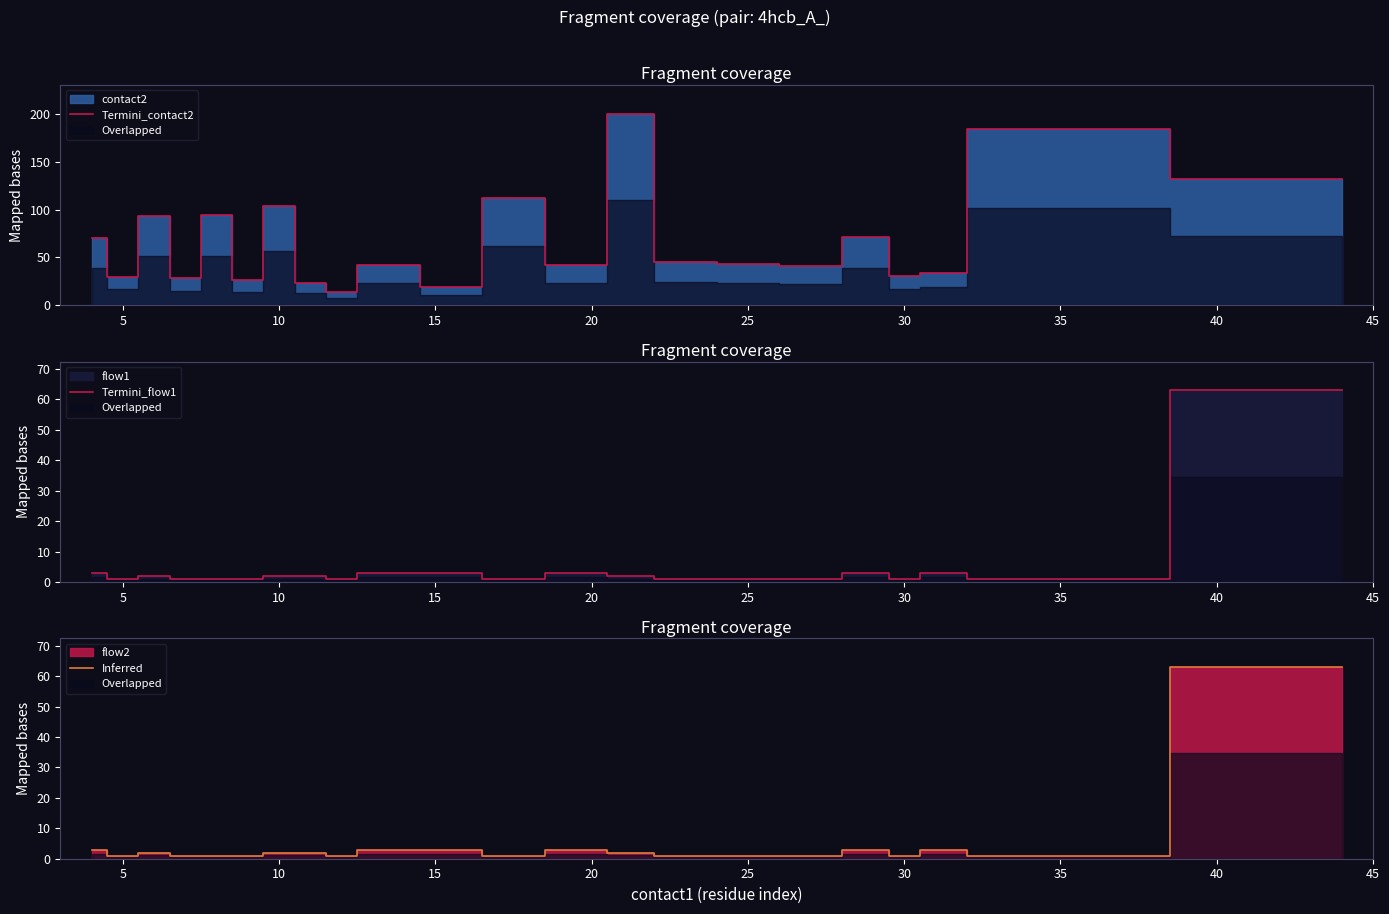

What is the highest value of the Termini_contact2 series?

200.5